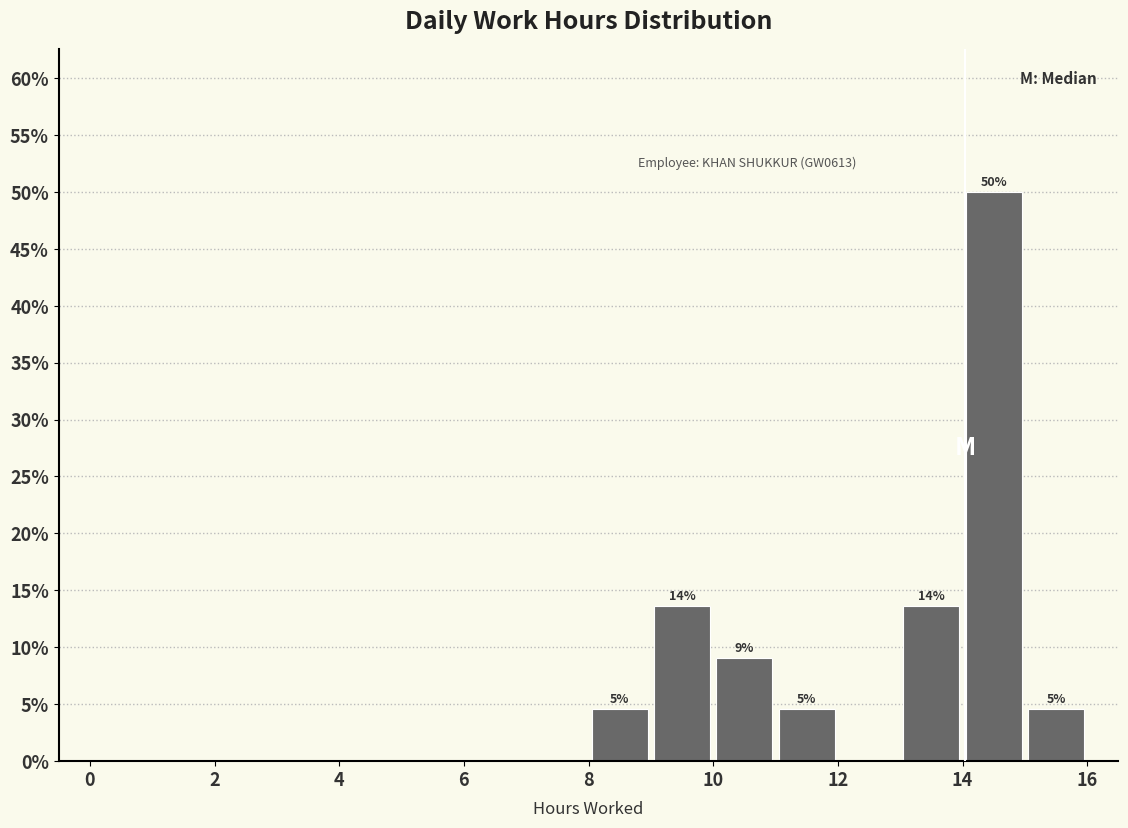

Over which range of the x-axis is the bar tallest?

14 to 15